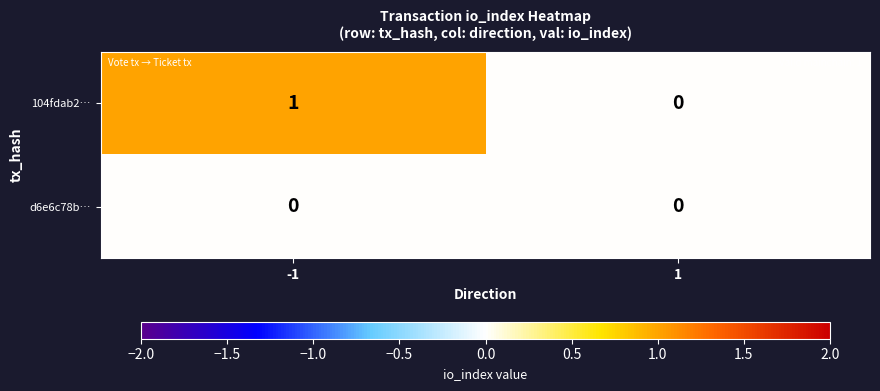

Between -1 and 1, which series saw the biggest shift?

104fdab2…